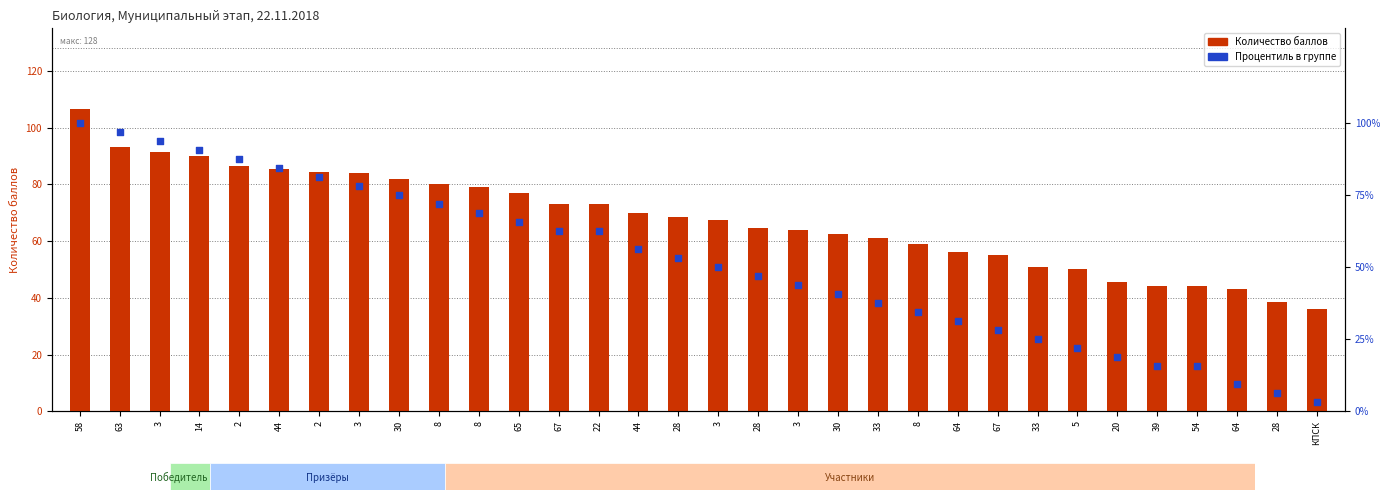

Which series reaches the maximum Y coordinate?

Количество баллов